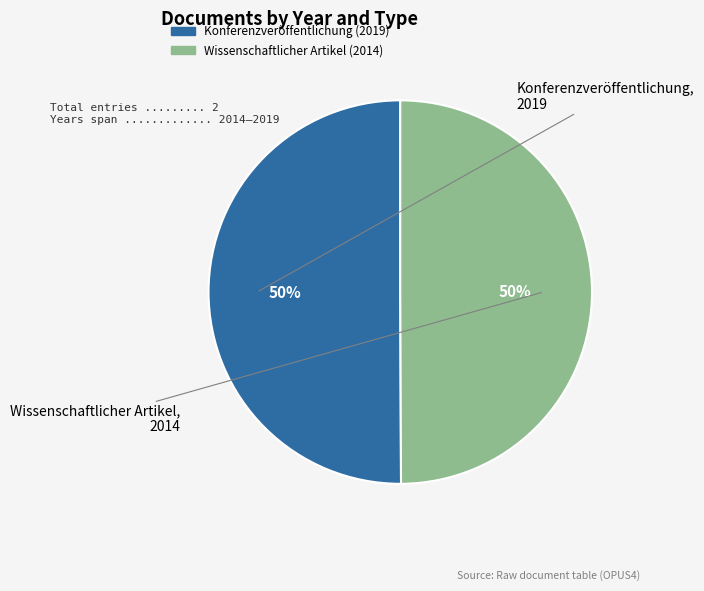

Count the number of slices in the pie.

2